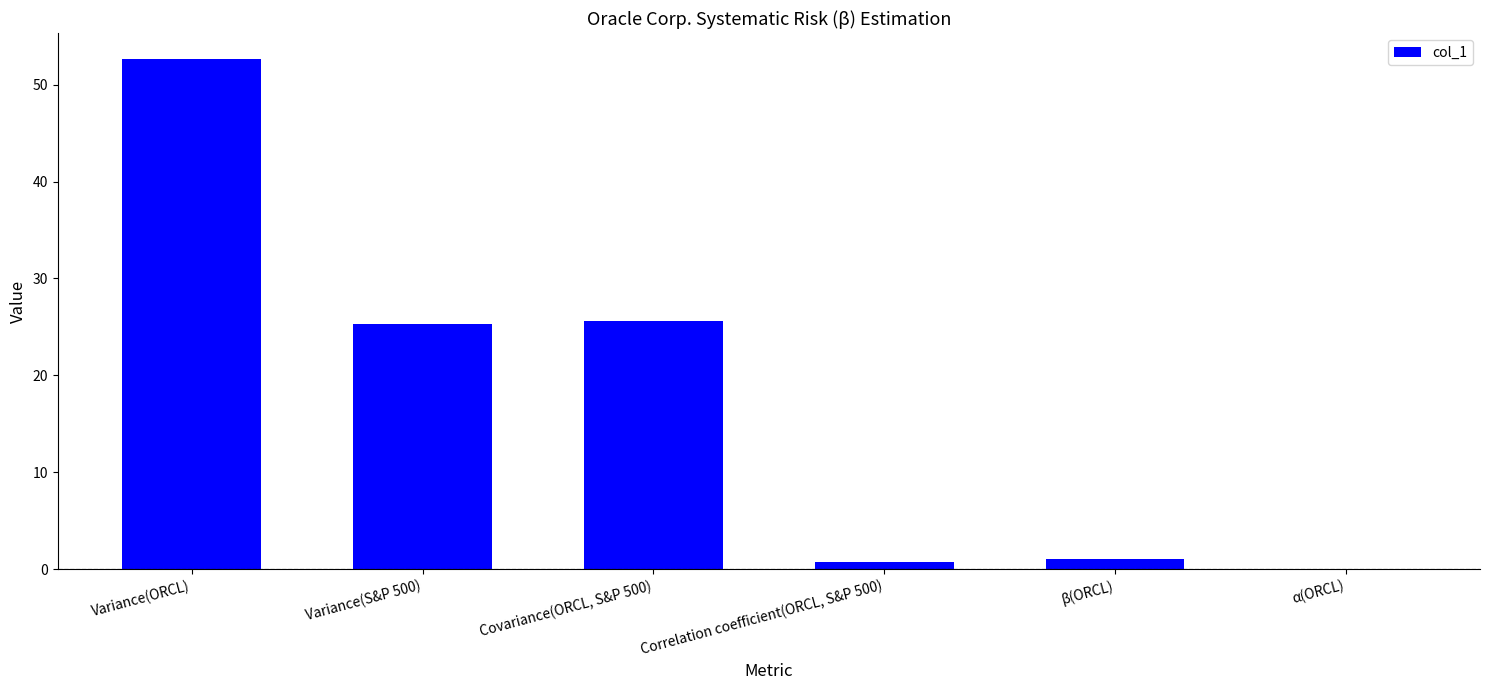

What is the sum of all values?

105.3